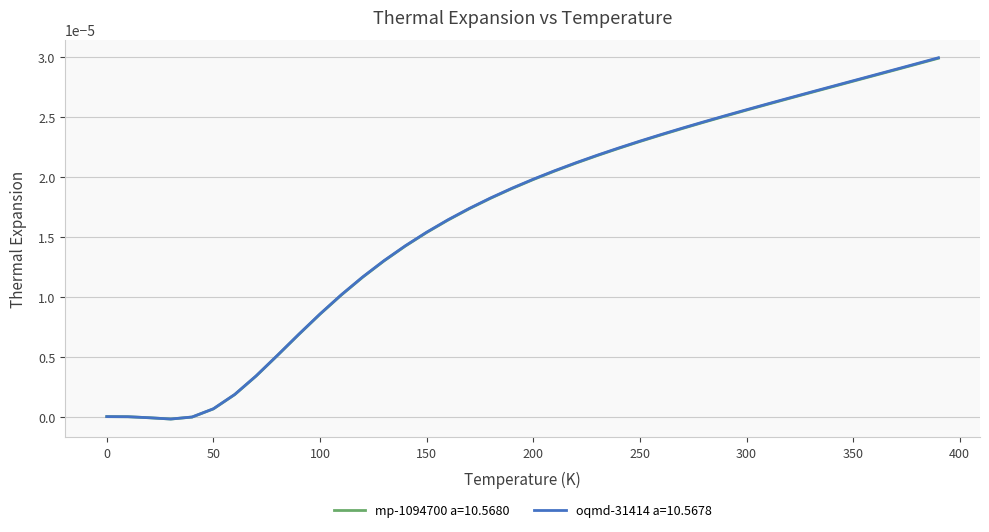

Which series has the largest range (max minus min)?

oqmd-31414 a=10.5678